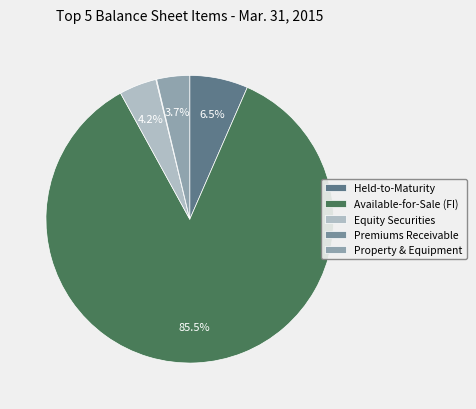

How many slices are in this pie chart?

5